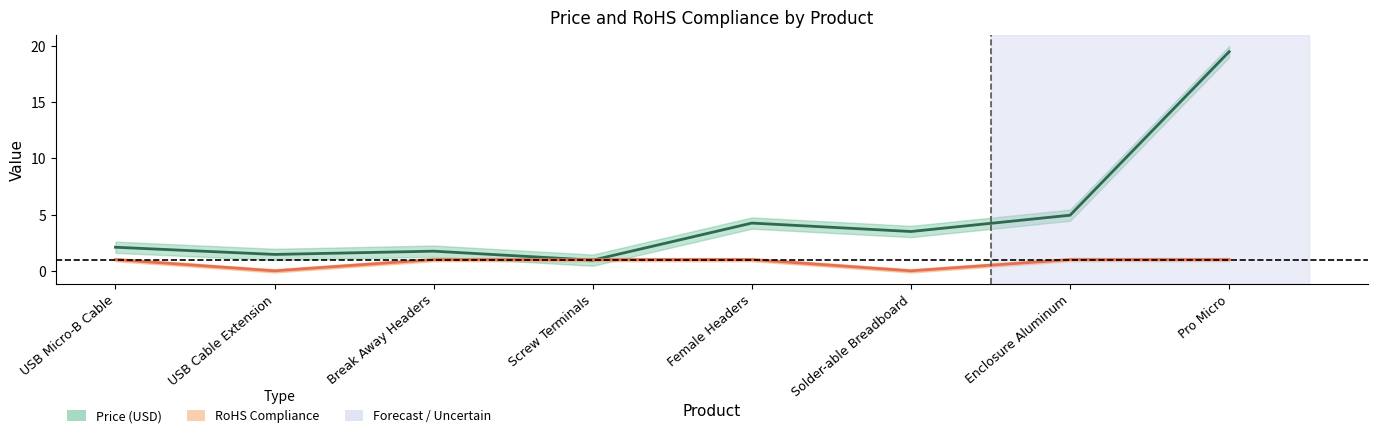

Which has a higher value, Break Away Headers or USB Cable Extension?

Break Away Headers